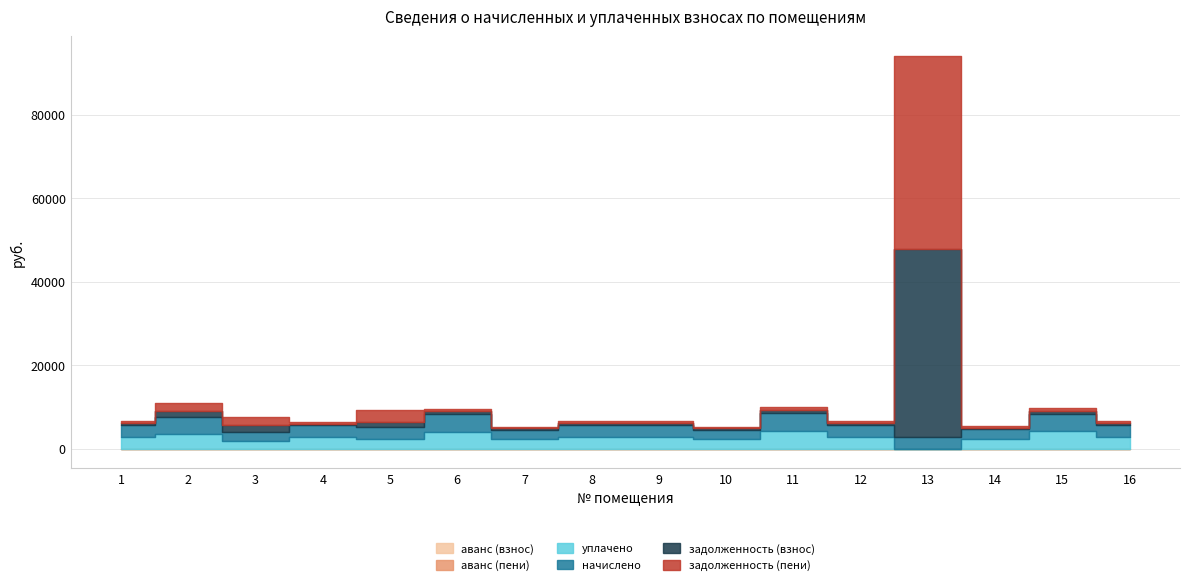

Which category has the highest value in the начислено series?

11